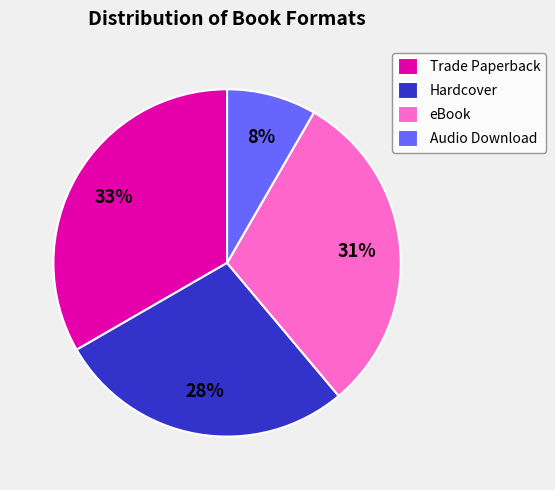

Does any single category account for the majority?

No